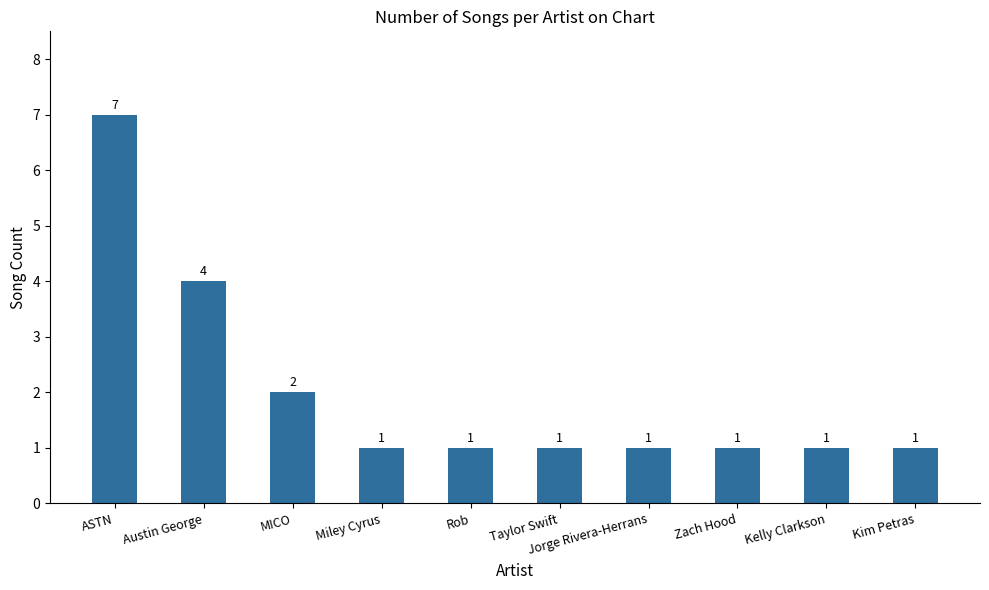

What is the change in value from ASTN to Austin George?

-3